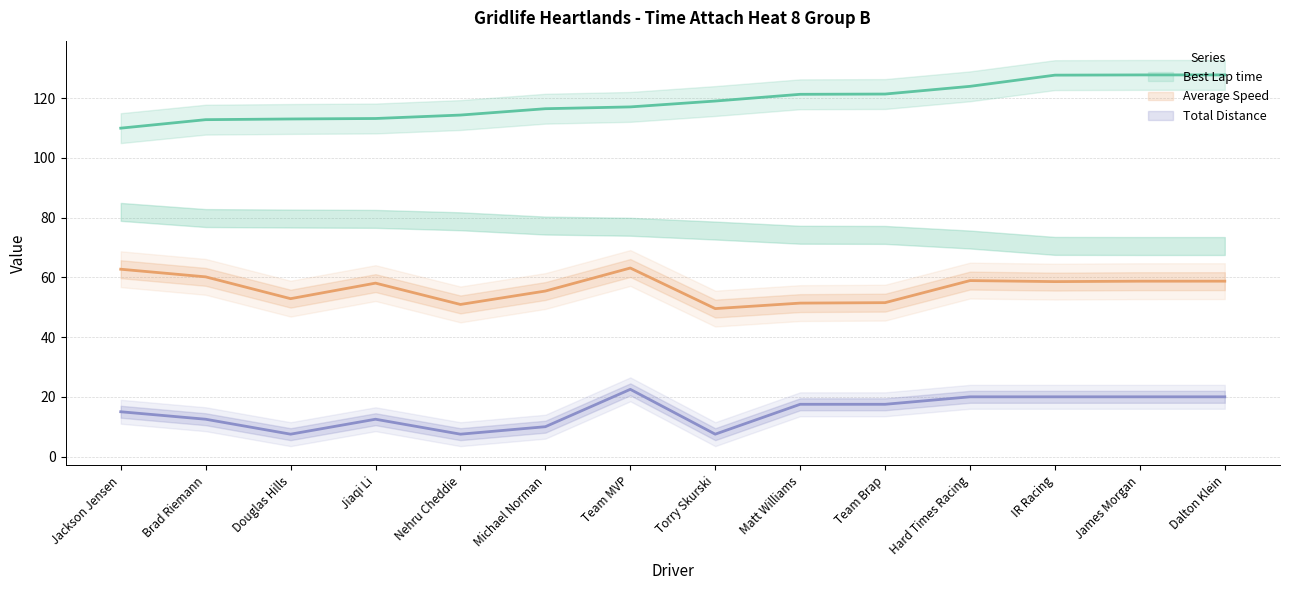

True or false: Total Laps has more than 1 interior local peaks.

True